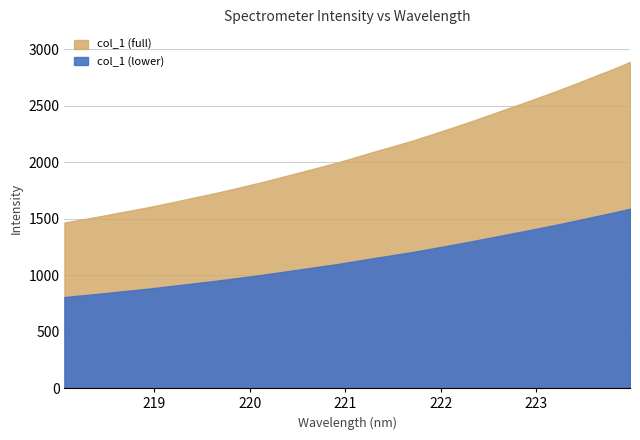

What is the approximate value at 223.2172?

2632.4